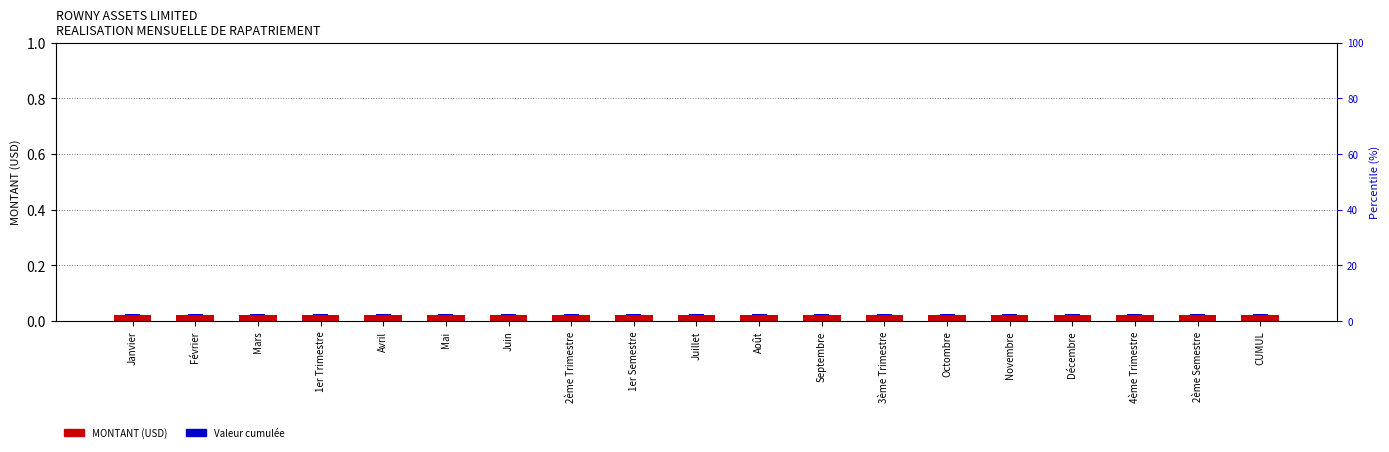

Between Novembre and Octombre, which is larger?

Novembre